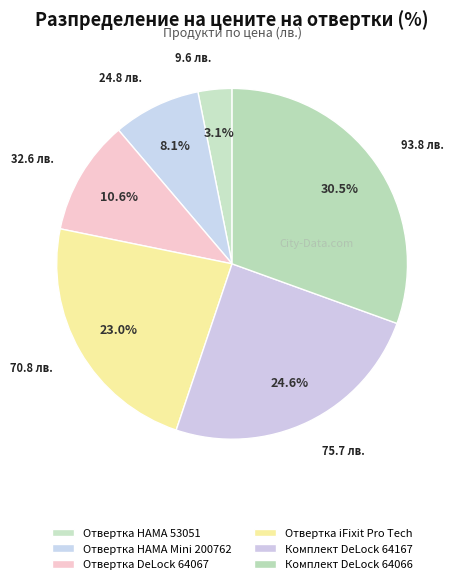

Which slice is the smallest?

Отвертка HAMA 53051